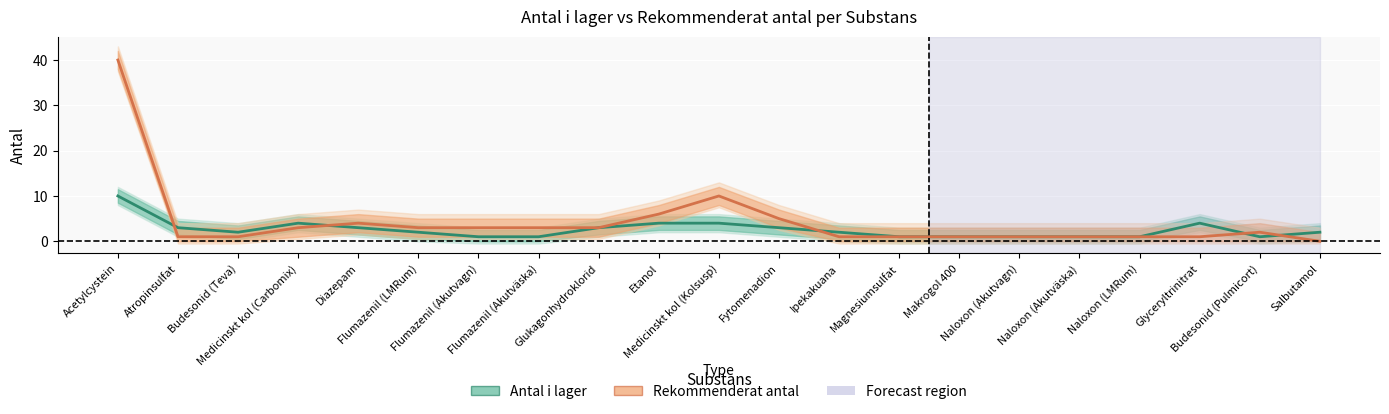

How many intersections are there between Rekommenderat antal and Antal i lager?

5